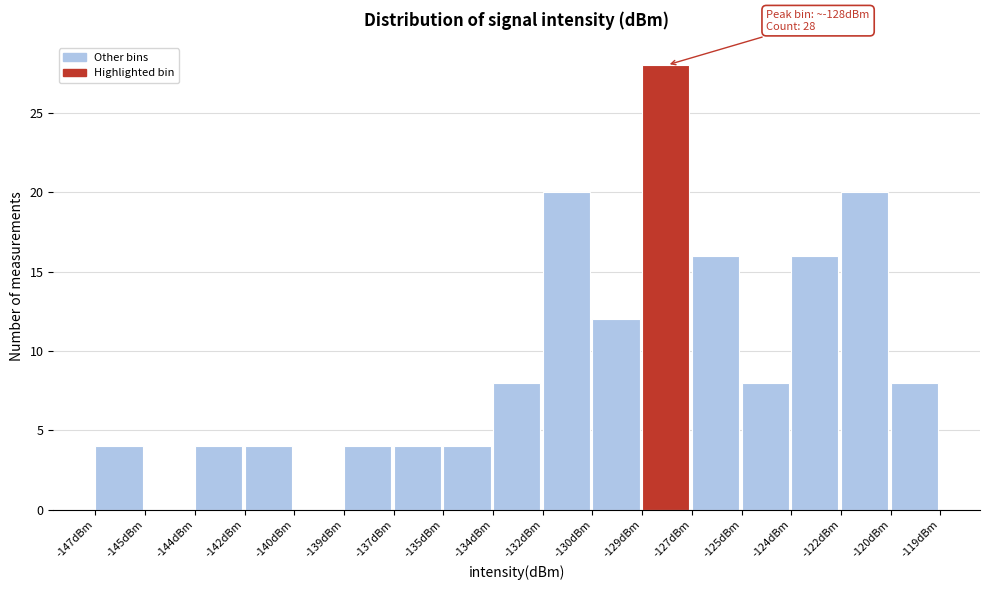

Reading right to left, what are all the values shown in this chart?

-120dBm=8	-122dBm=20	-124dBm=16	-125dBm=8	-127dBm=16	-129dBm=28	-130dBm=12	-132dBm=20	-134dBm=8	-135dBm=4	-137dBm=4	-139dBm=4	-140dBm=0	-142dBm=4	-144dBm=4	-145dBm=0	-147dBm=4